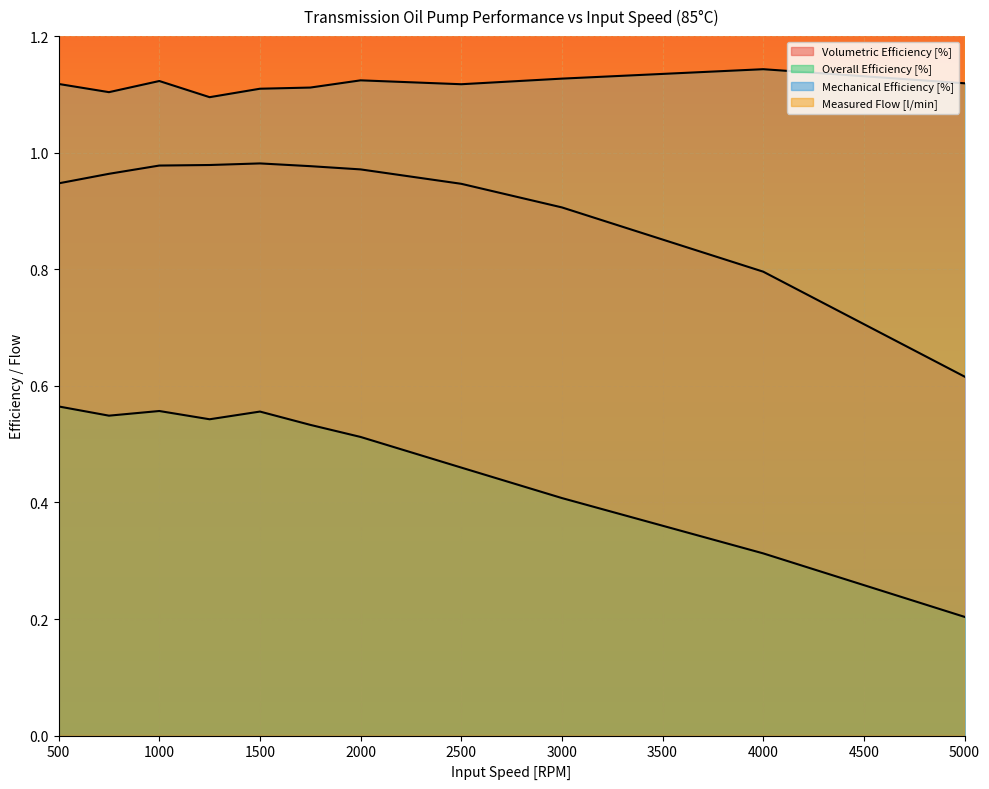

Where is Volumetric Efficiency [%] nearest to the value 0?

5000